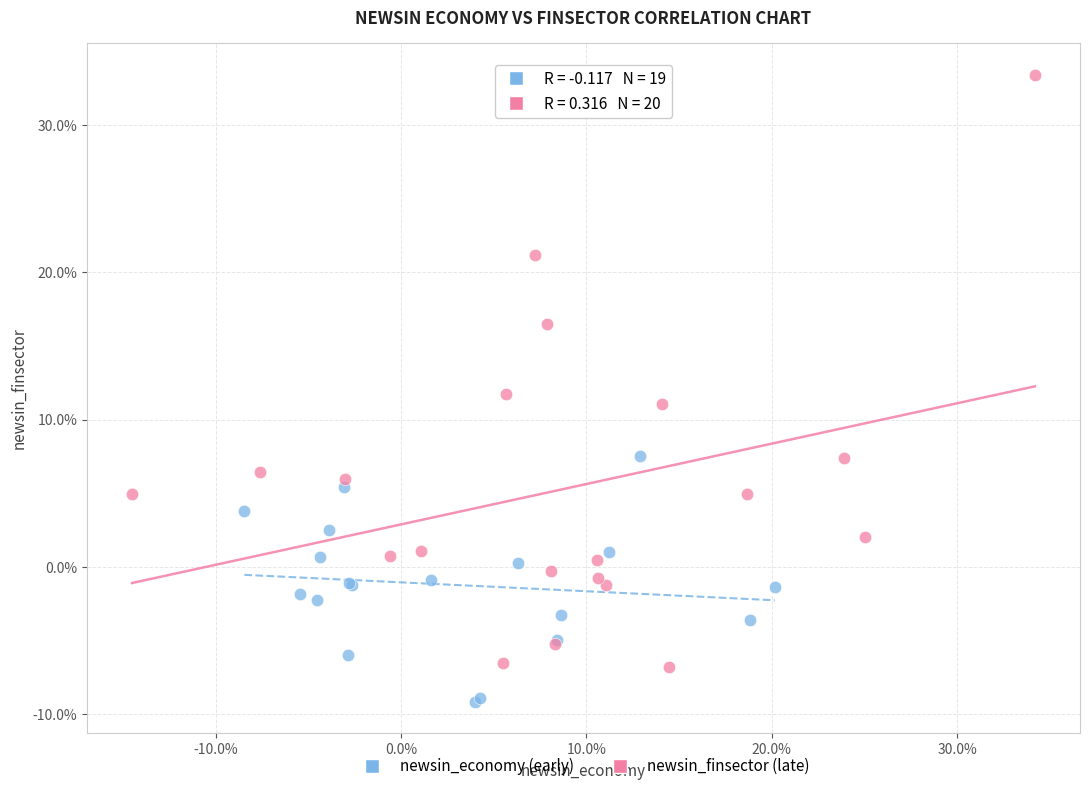

What are all the series names shown in the legend?

newsin_economy (early), newsin_finsector (late)